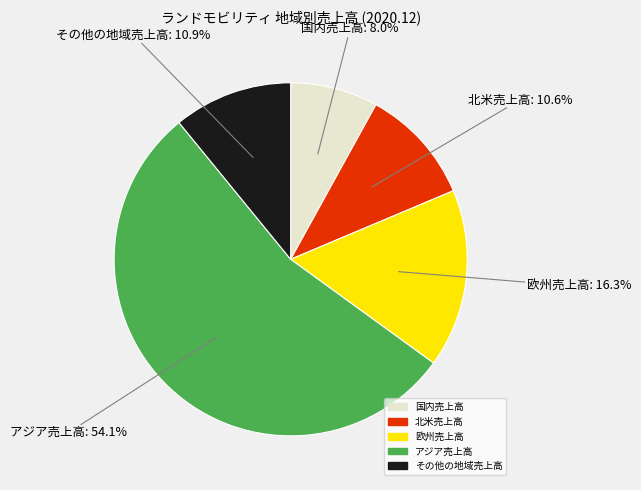

What is the total percentage of 北米売上高 and その他の地域売上高?

21.5%